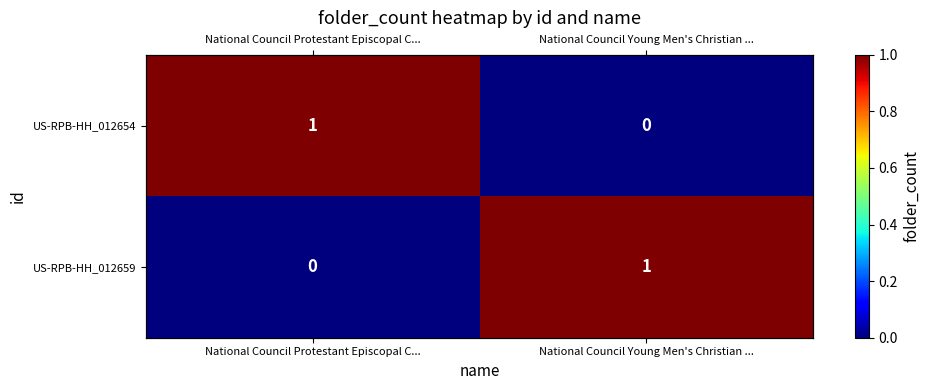

Which has a higher value, National Council Young Men's Christian ... or National Council Protestant Episcopal C...?

National Council Protestant Episcopal C...